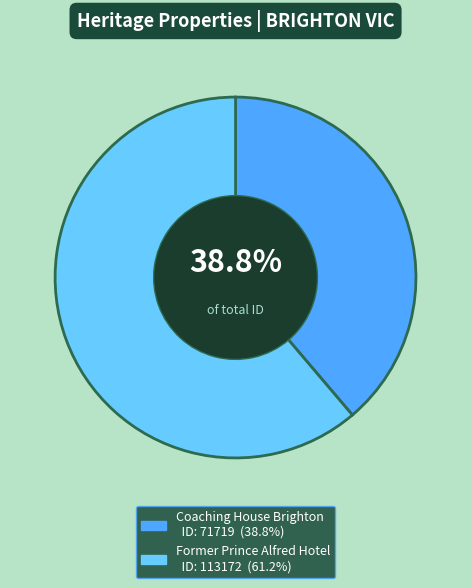

Combined, do Former Prince Alfred Hotel and Coaching House Brighton account for over 50%?

Yes